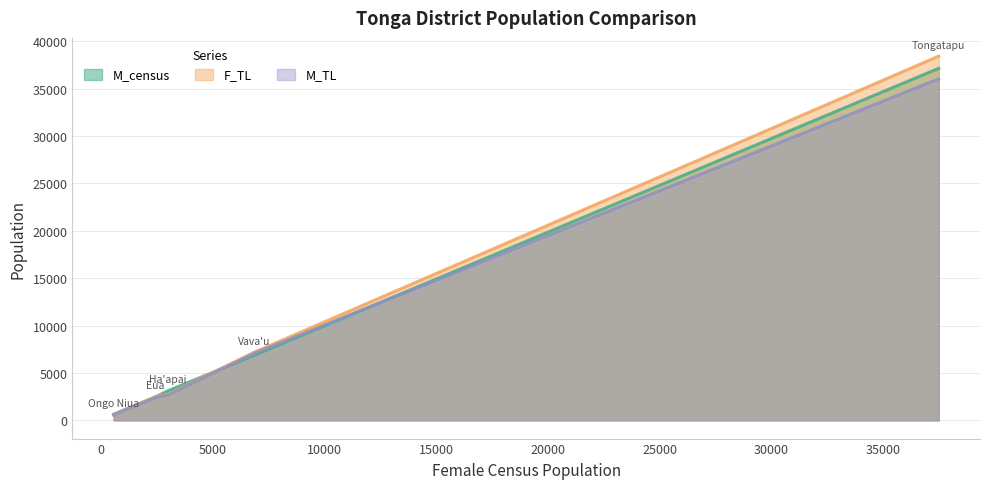

Which category has the lowest value in the M_census series?

Ongo Niua